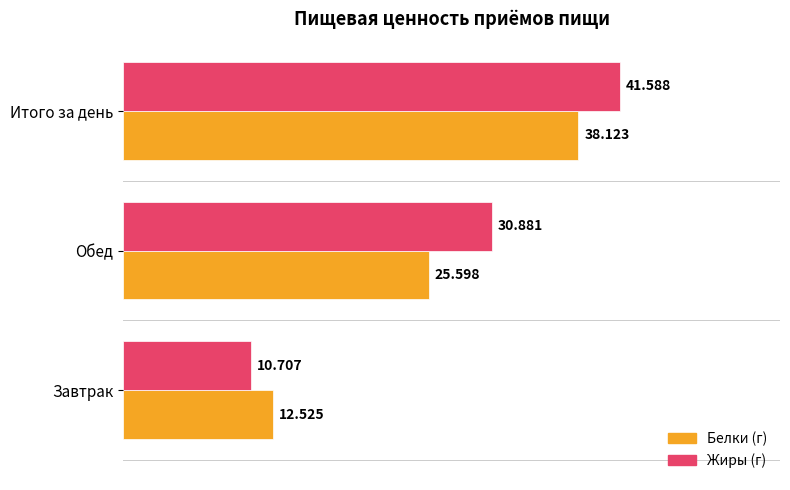

Which category has the lowest value in the Белки (г) series?

Завтрак